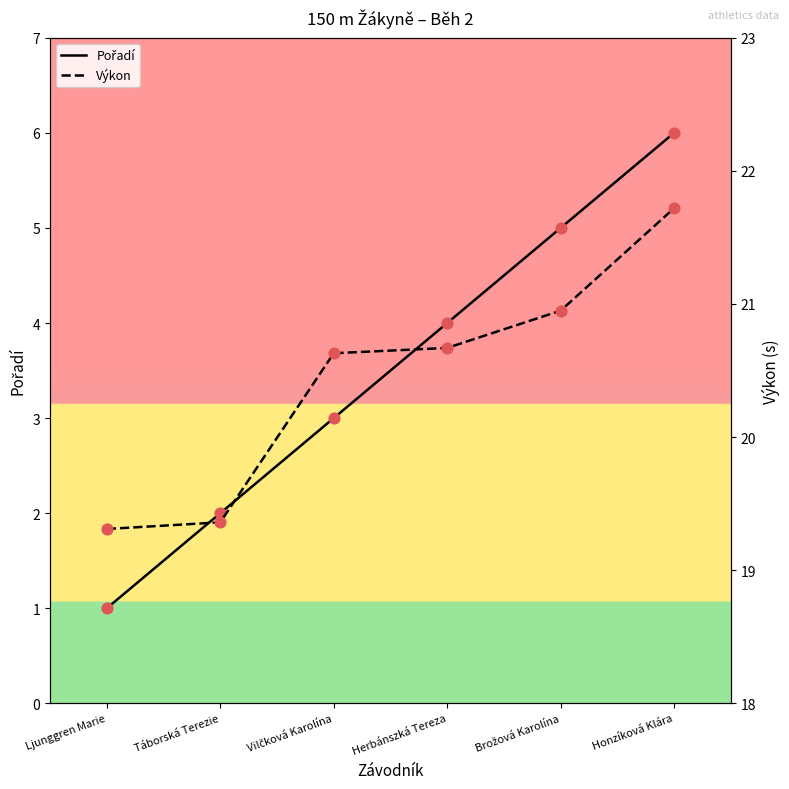

Which series has the largest total across all categories?

Výkon